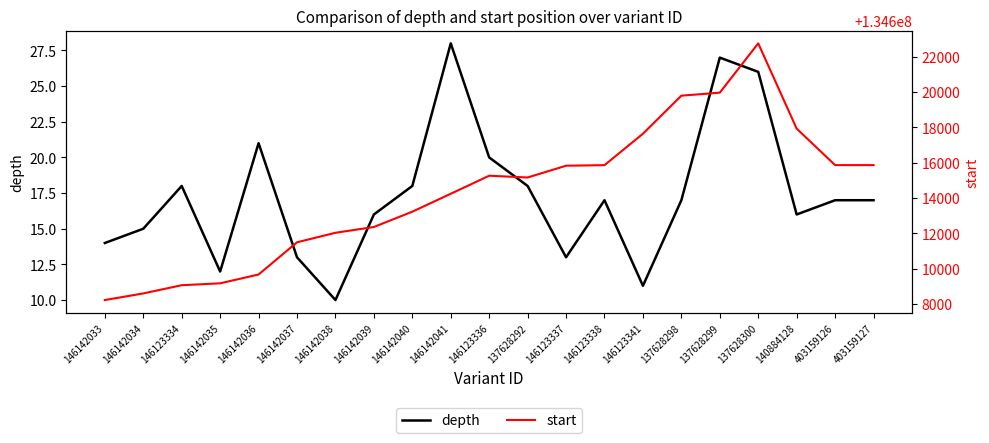

In start, how many points are lower than both neighbors (excluding endpoints)?

1